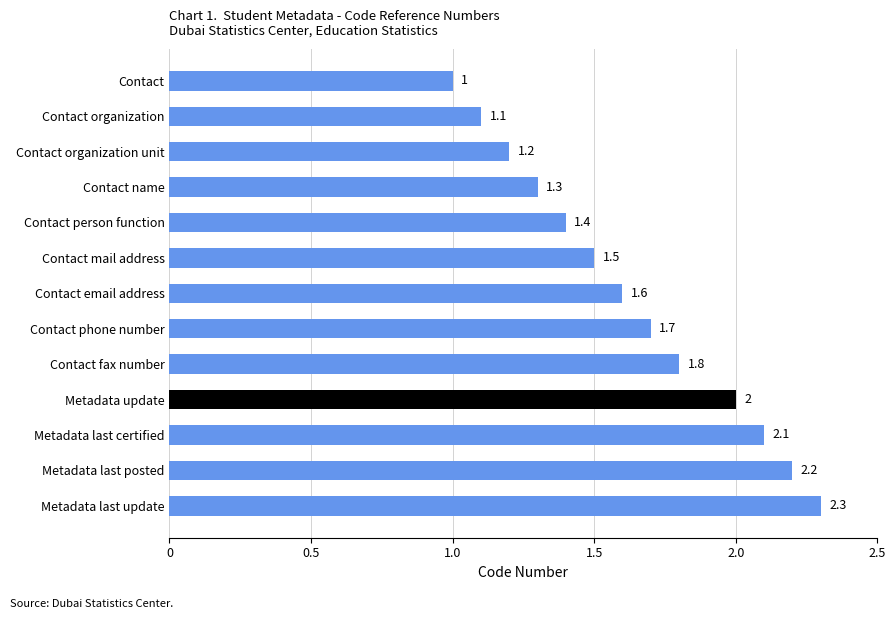

How many data points are above 1?

12